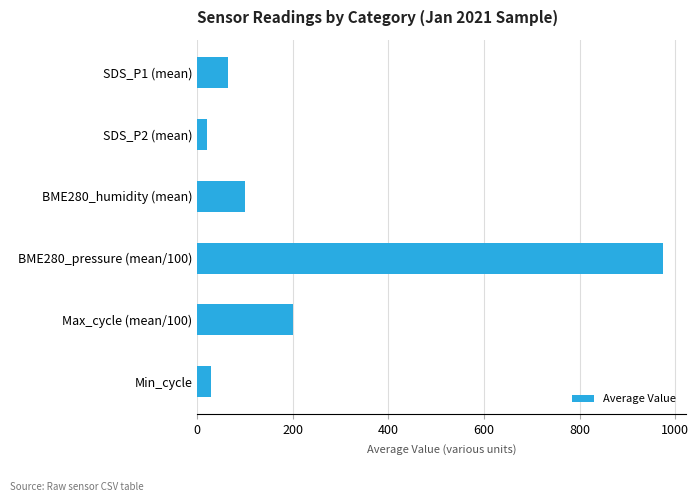

Which has a higher value, Max_cycle (mean/100) or BME280_pressure (mean/100)?

BME280_pressure (mean/100)